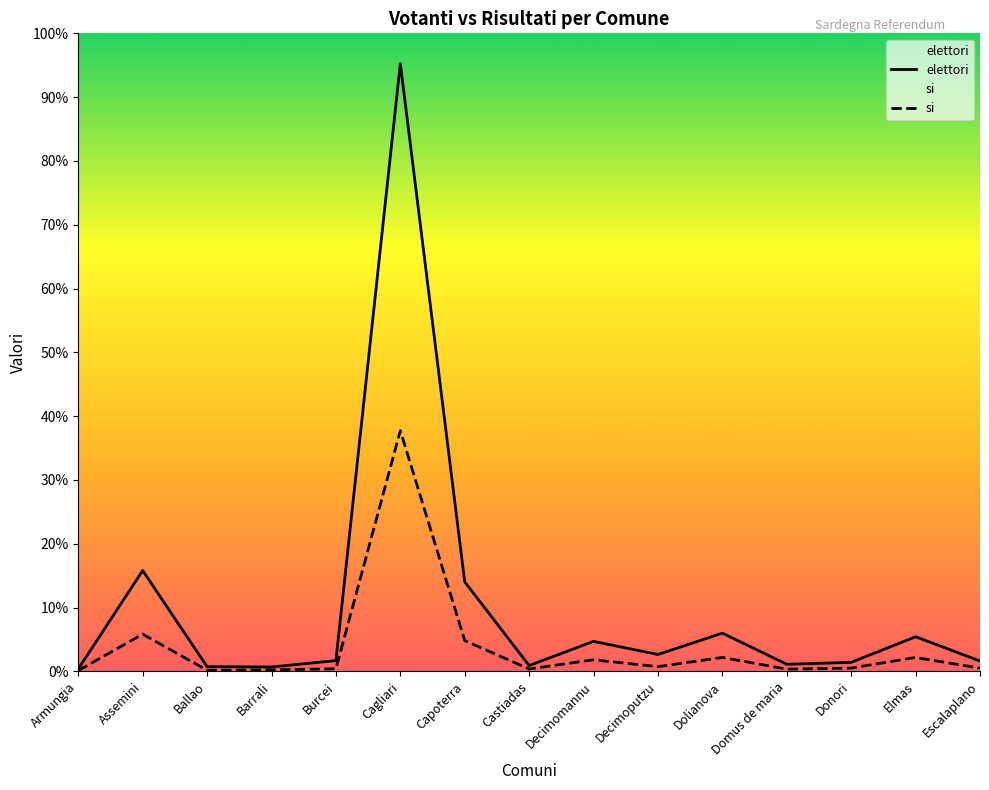

Reading left to right, extract all data points from this chart.

elettori: 537	22615	1052	983	2408	136290	20071	1304	6723	3777	8571	1583	2020	7750	2324
si: 169	8343	247	346	582	53984	6896	534	2592	1052	3113	495	731	3116	706